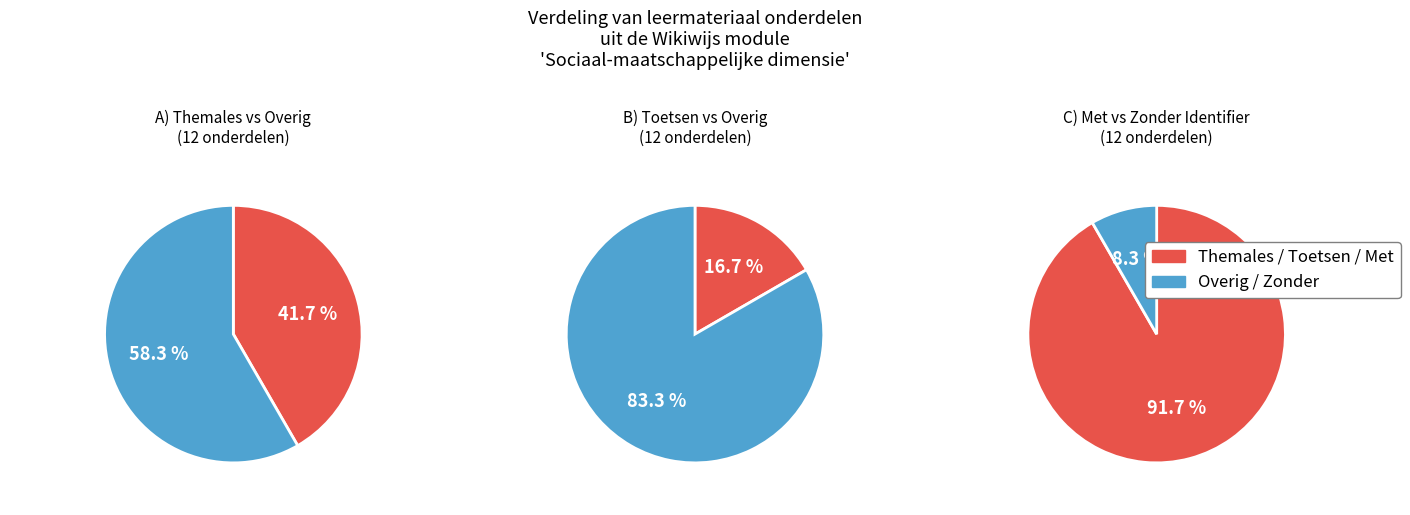

Is it true that Wat vind ik er van? is 1% of the pie?

False